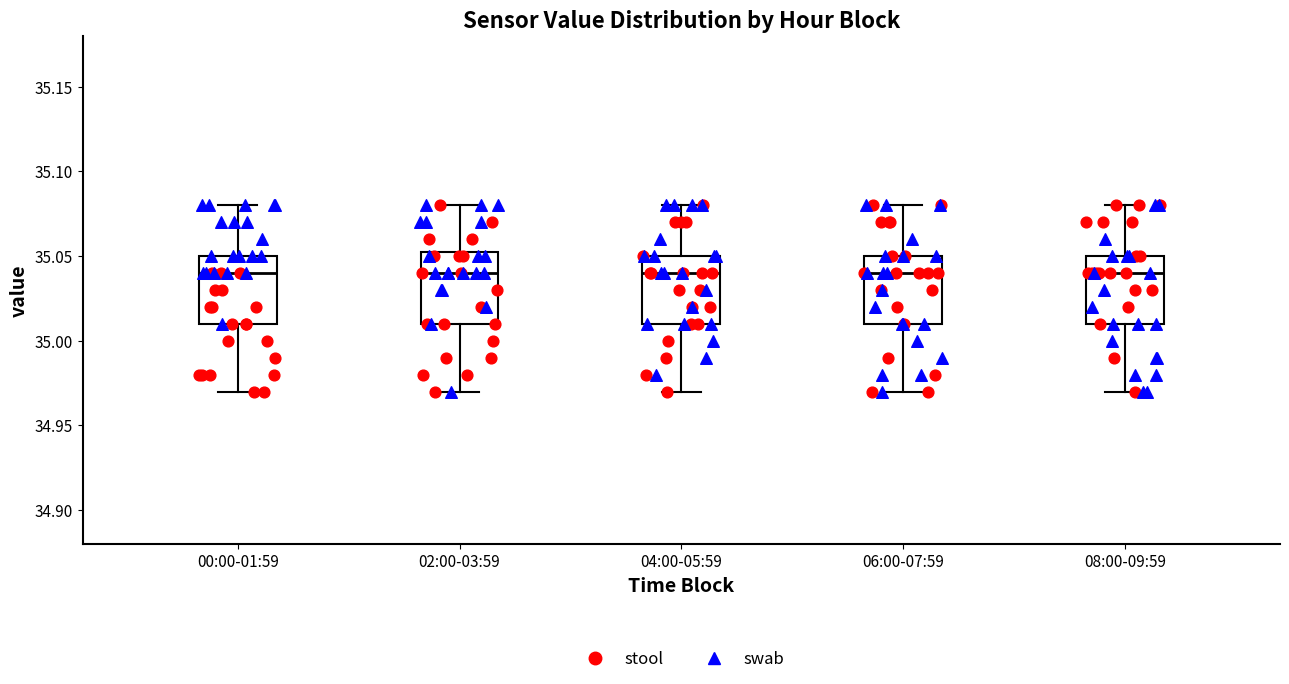

Reading left to right, read every box against the y-axis: the position of its median line, the range the box covers, and the ends of its whiskers. The values are not printed on the chart, so give them approximately, as read against the axis.

00:00-01:59: median 35.040, box 35.010 to 35.050, whiskers 34.970 to 35.080
02:00-03:59: median 35.040, box 35.010 to 35.055, whiskers 34.970 to 35.080
04:00-05:59: median 35.040, box 35.010 to 35.050, whiskers 34.970 to 35.080
06:00-07:59: median 35.040, box 35.010 to 35.050, whiskers 34.970 to 35.080
08:00-09:59: median 35.040, box 35.010 to 35.050, whiskers 34.970 to 35.080